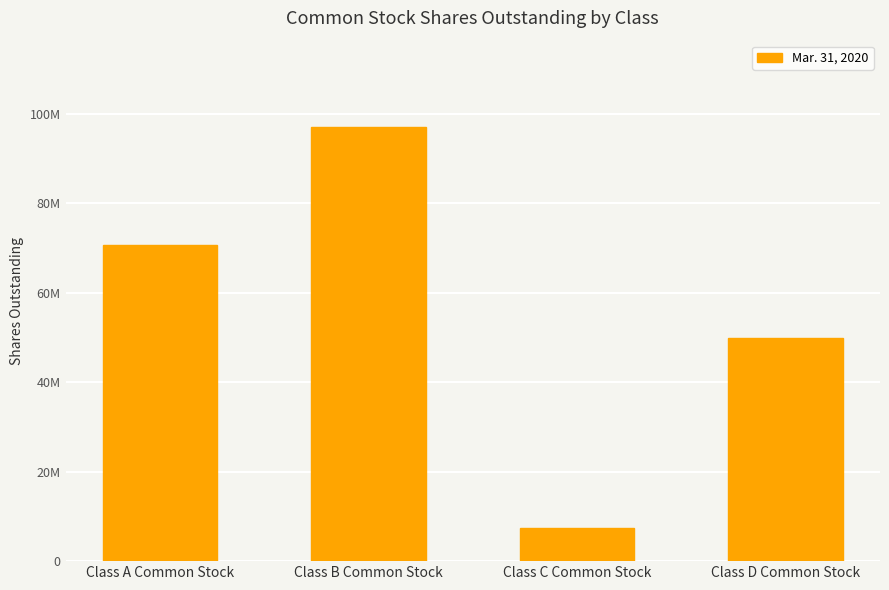

What is the label of the 2nd bar from the right?

Class C Common Stock